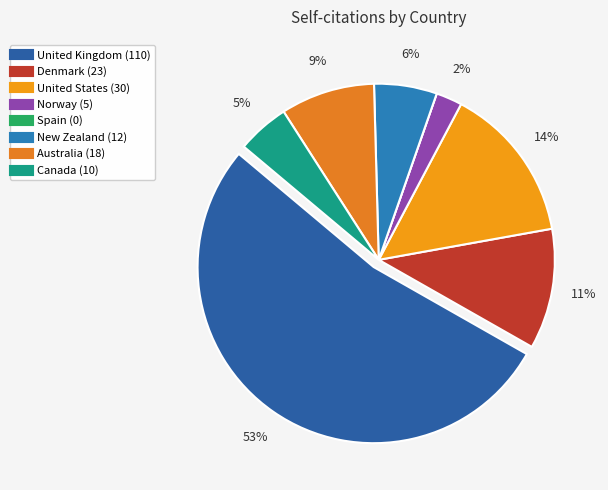

What is the change in value from Norway to Australia?

+13